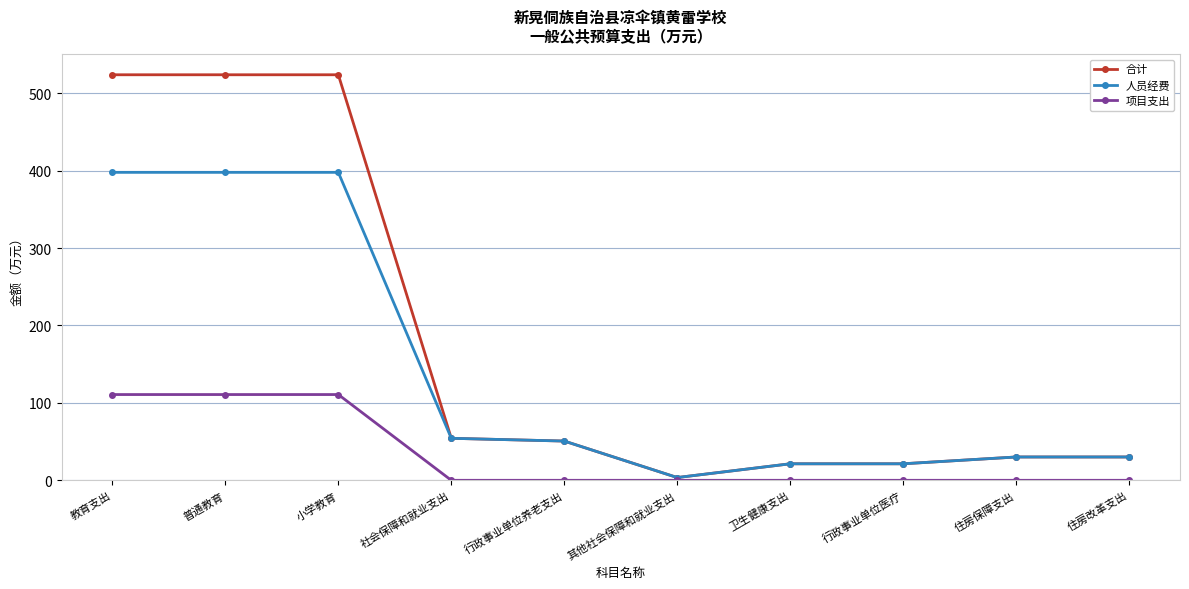

What is the label of the 2nd point from the left?

普通教育